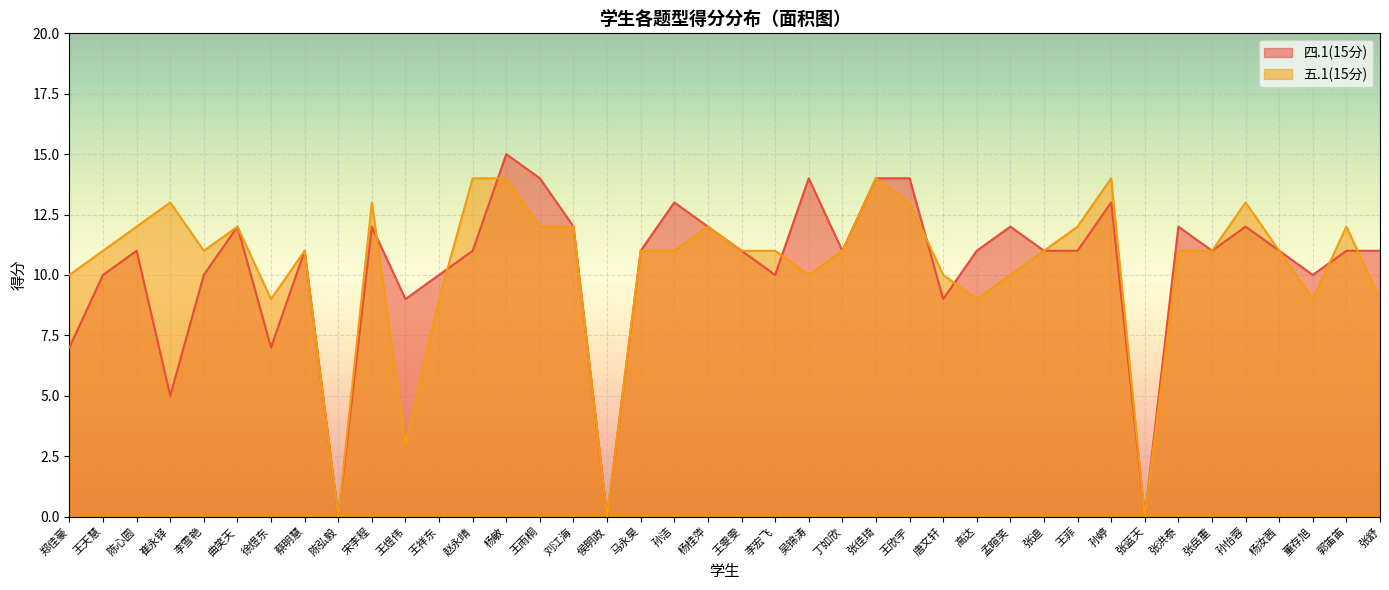

After their last crossing, which series has the higher values: 五.1(15分) or 四.1(15分)?

四.1(15分)